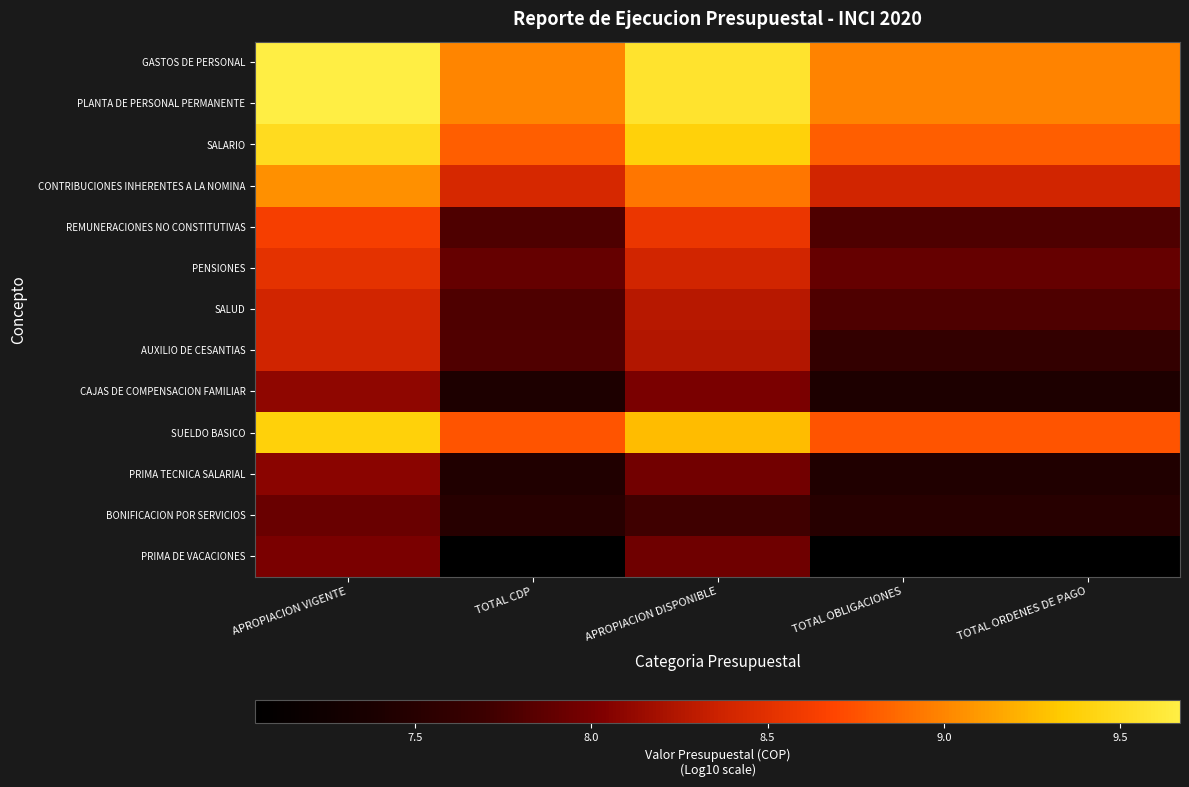

What is the difference between the highest and lowest values at APROPIACION DISPONIBLE?

1.8